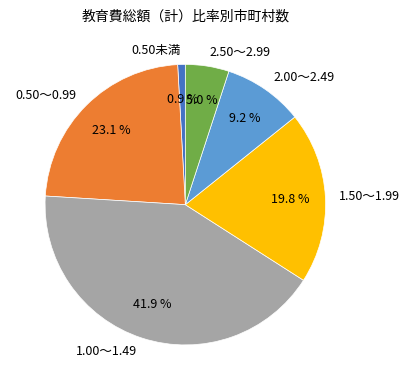

To the nearest percent, what percentage of the pie is 2.50～2.99?

5%